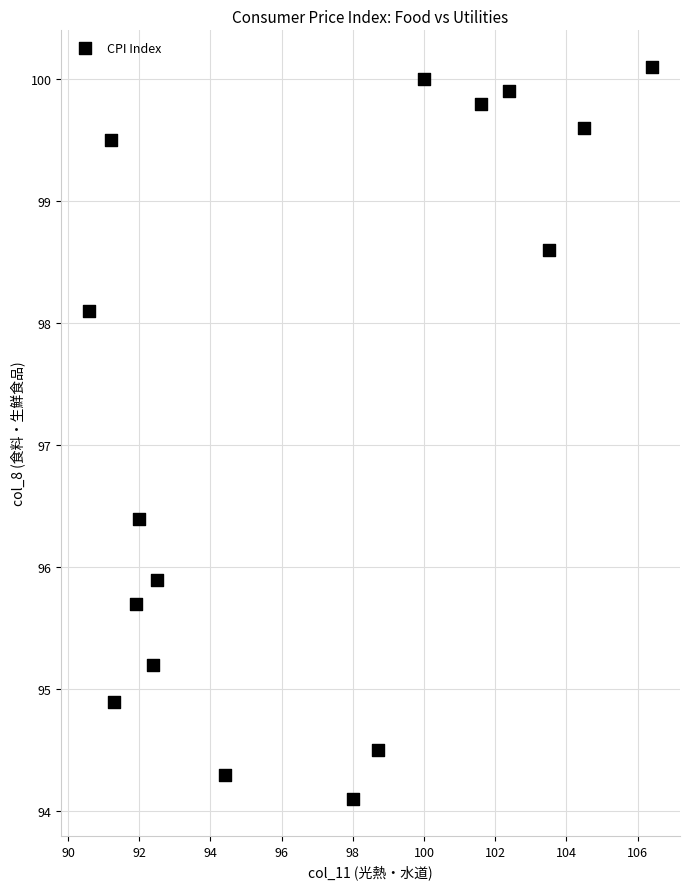

What Y value in the scatter plot is closest to 97?

96.4